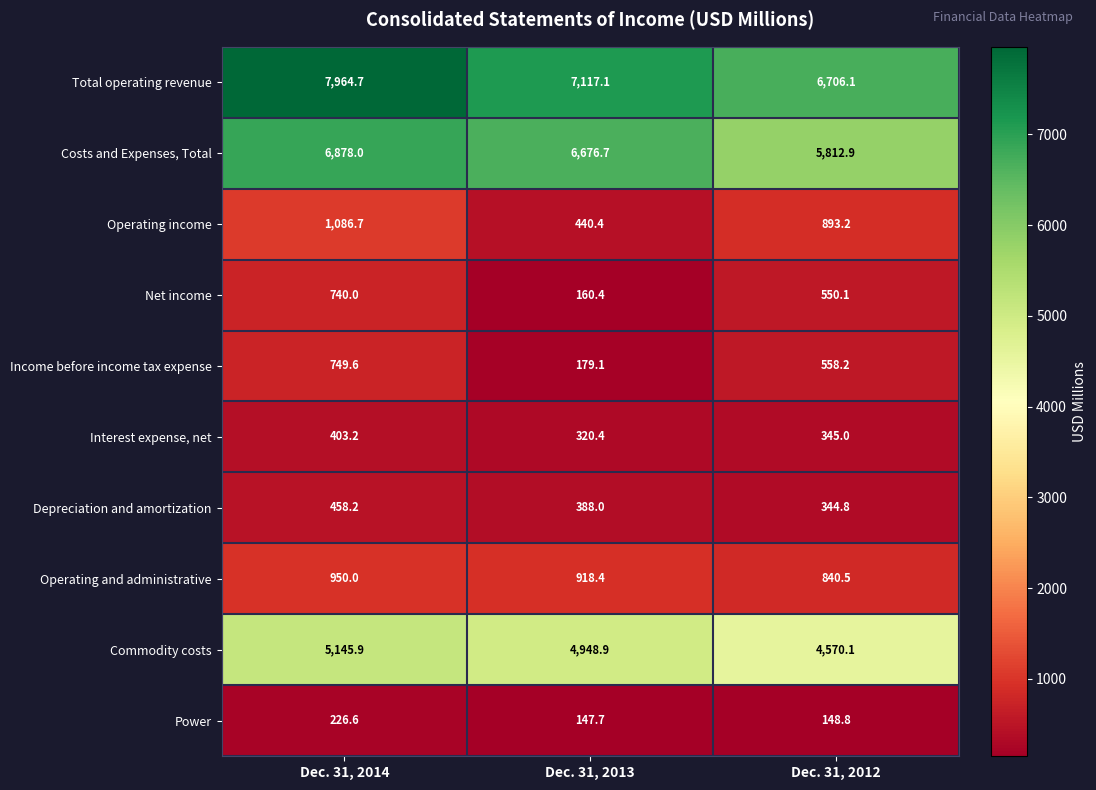

What is the minimum value shown in the chart?

147.7